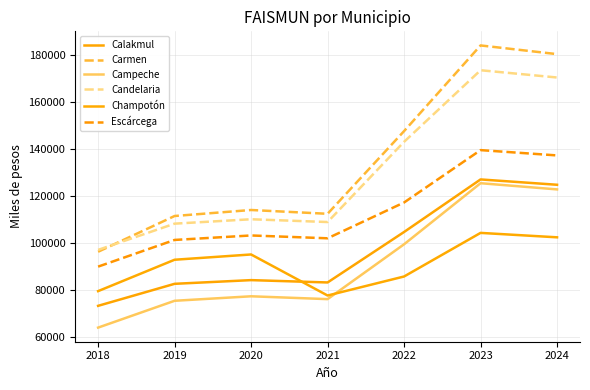

What is the difference between the highest and lowest values at 2022?

61760